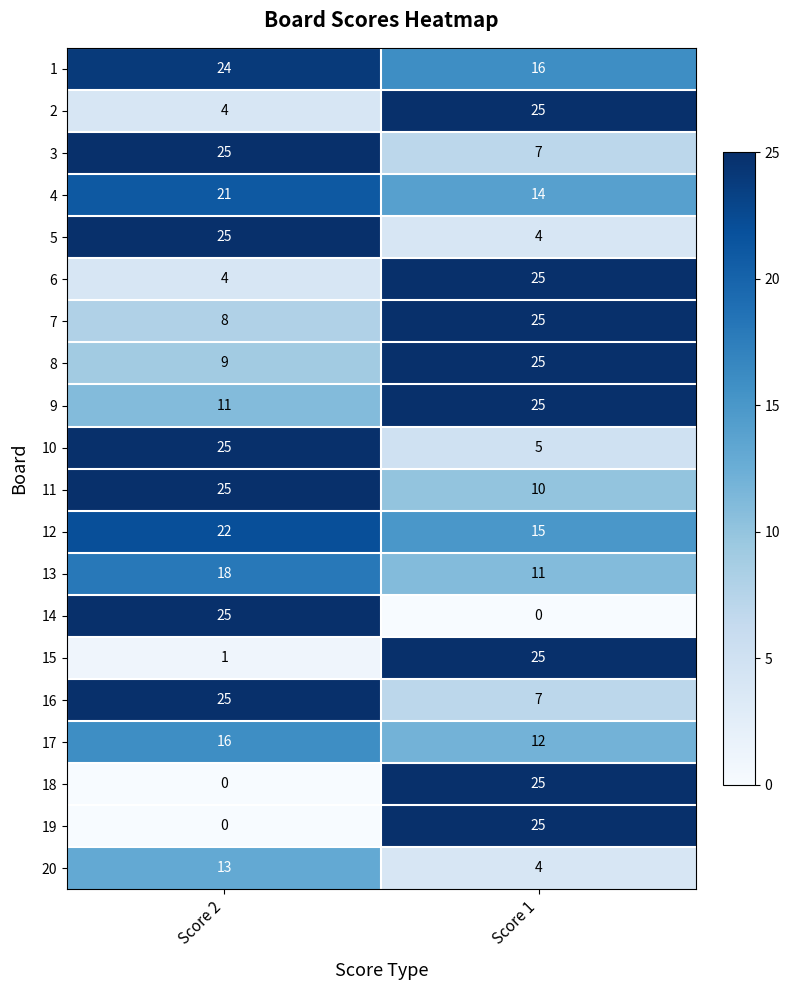

Read the 17 value at Score 2.

16